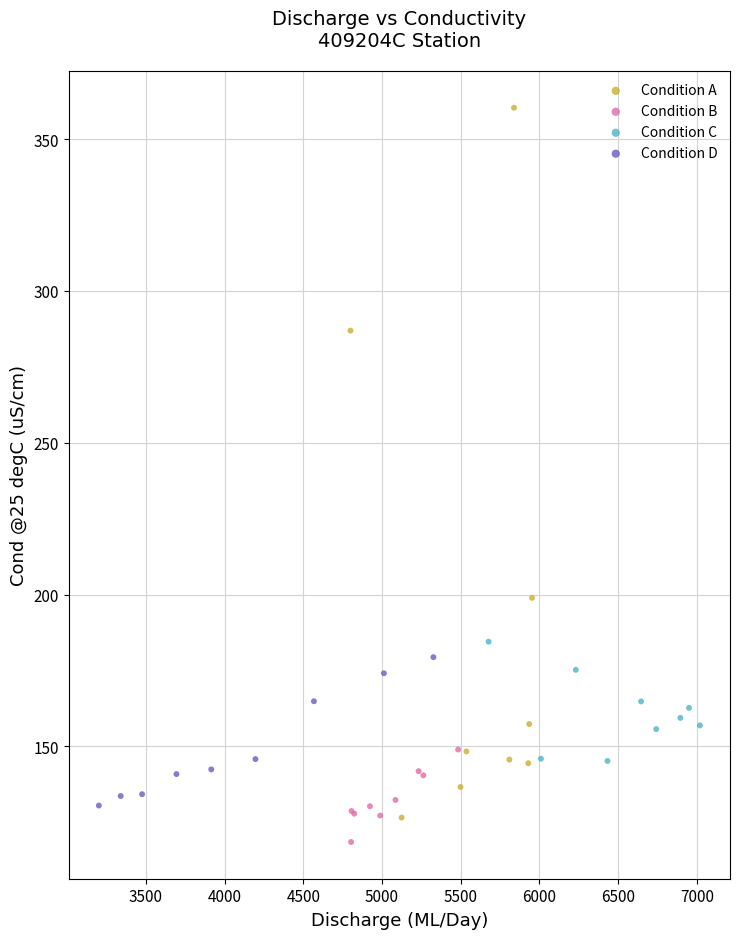

Which series contains the lowest Y value?

Condition B